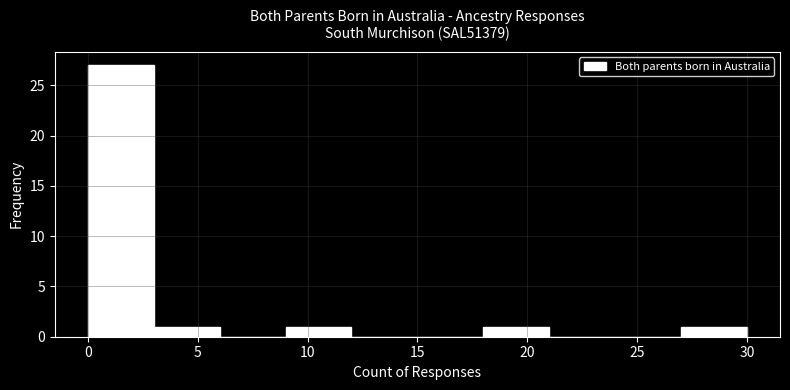

Reading left to right, transcribe this chart: for each bar, give the range it covers on the x-axis and its height. The values are not printed on the chart, so give them approximately, as read against the axis.

0 to 3: 27
3 to 6: 1
6 to 9: 0
9 to 12: 1
12 to 15: 0
15 to 18: 0
18 to 21: 1
21 to 24: 0
24 to 27: 0
27 to 30: 1